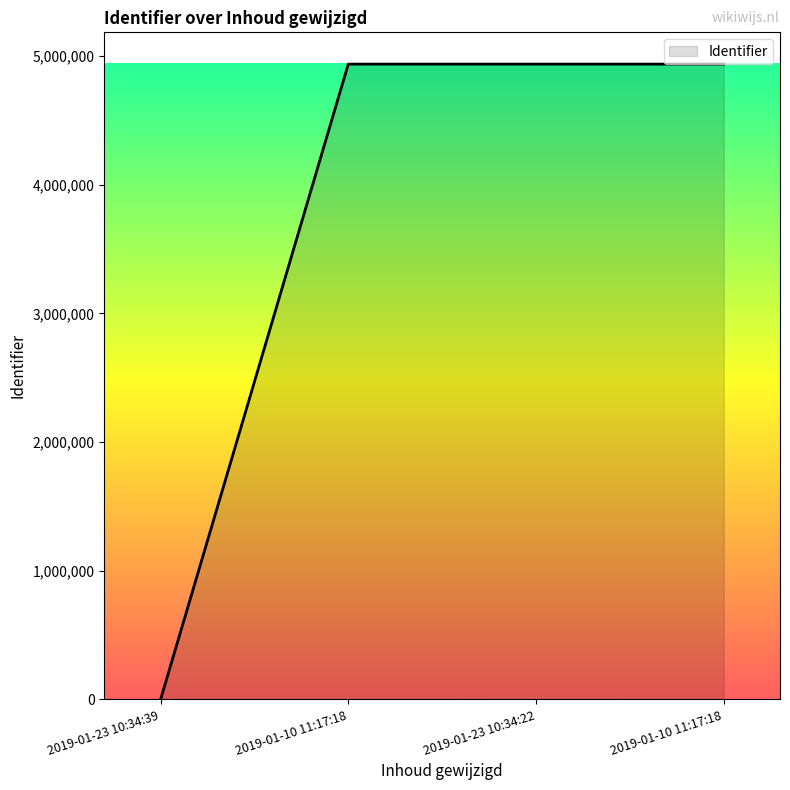

What is the label of the 4th point from the left?

2019-01-10 11:17:18